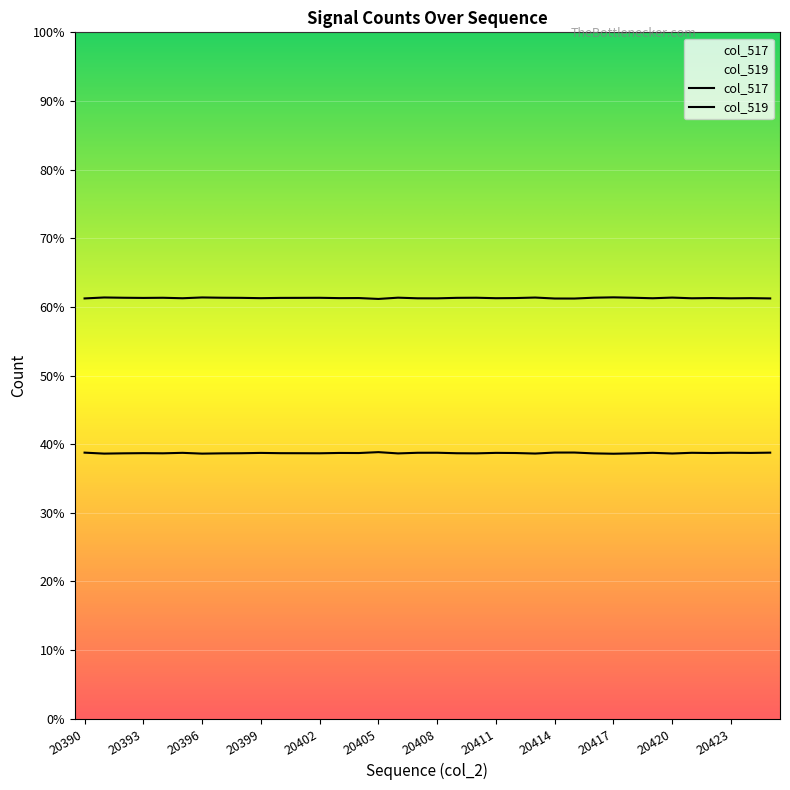

True or false: col_517 and col_519 intersect in this chart.

False